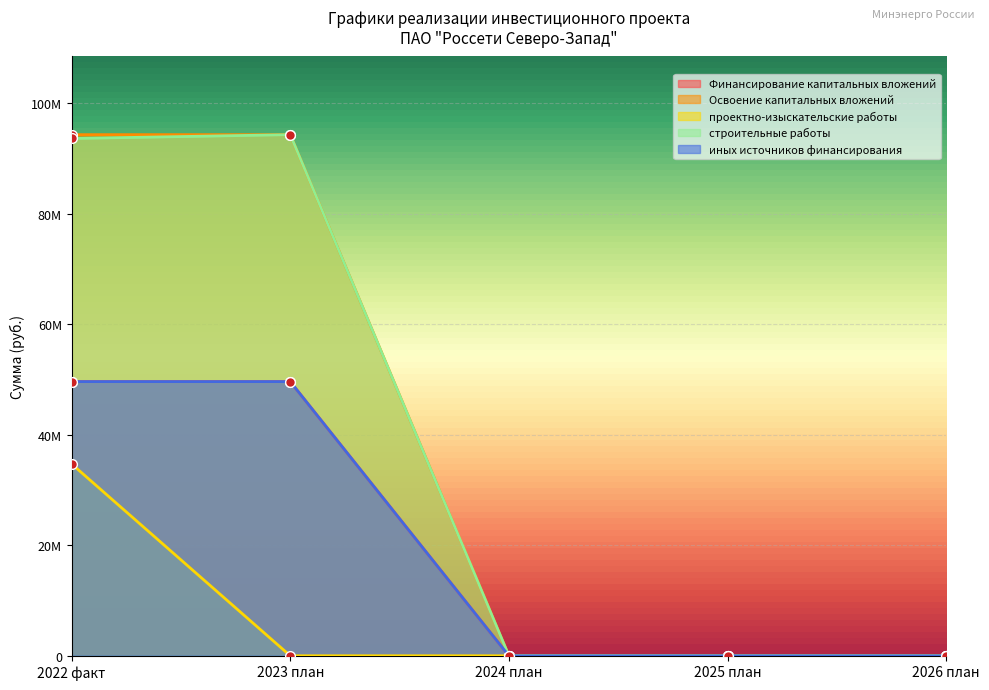

True or false: Финансирование капитальных вложений and строительные работы cross at least once.

False